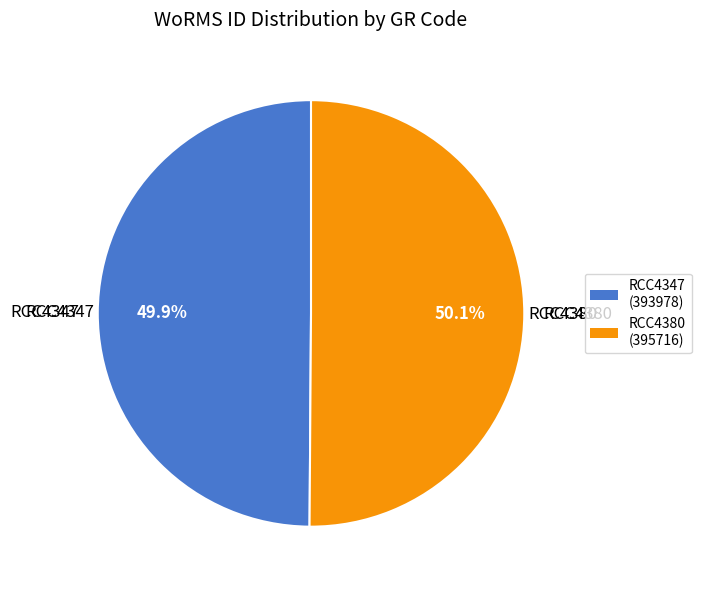

Count the number of slices in the pie.

2